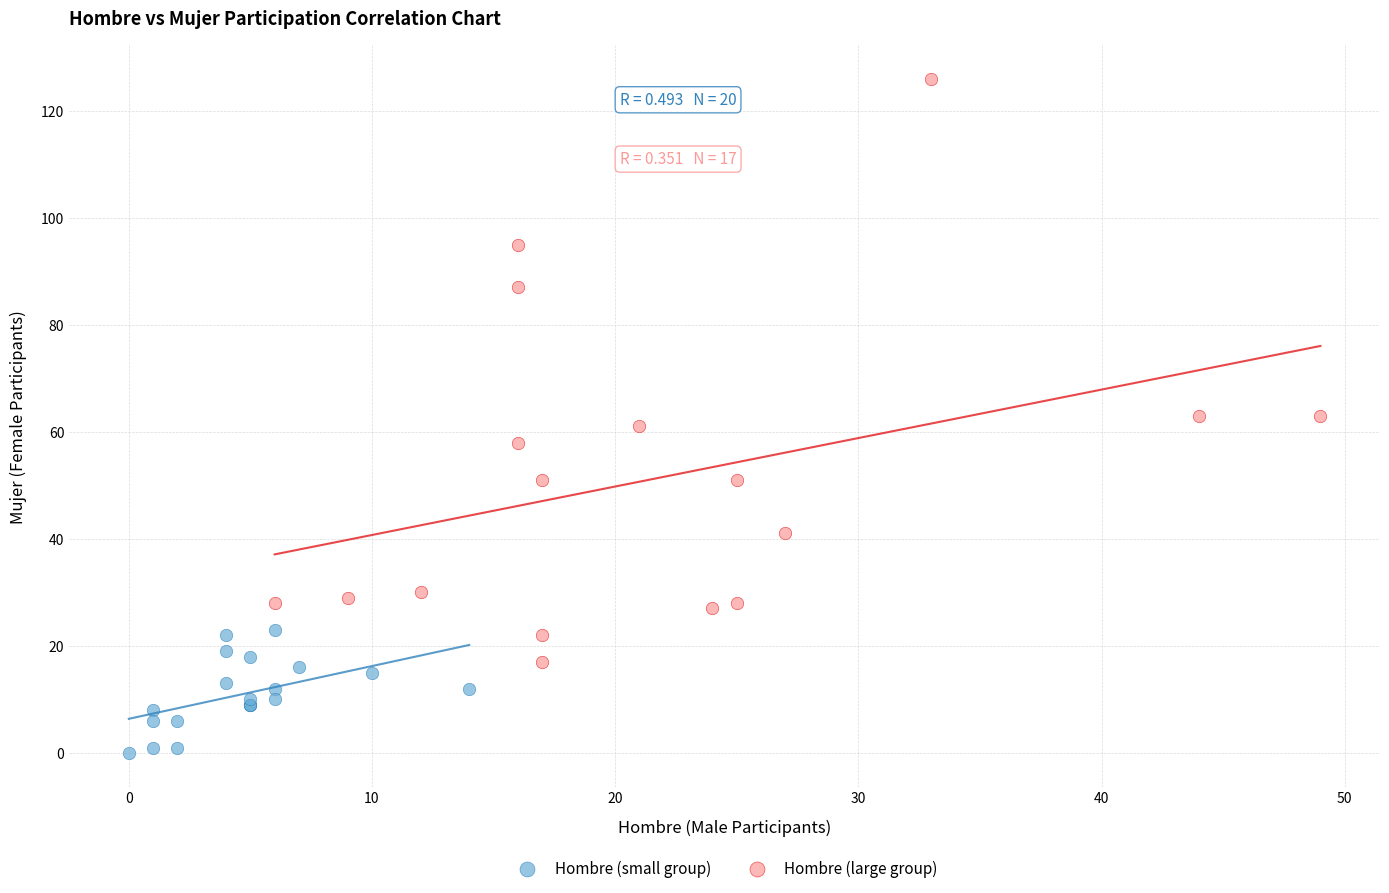

Which series has the largest Y range (max minus min)?

Hombre (large group)